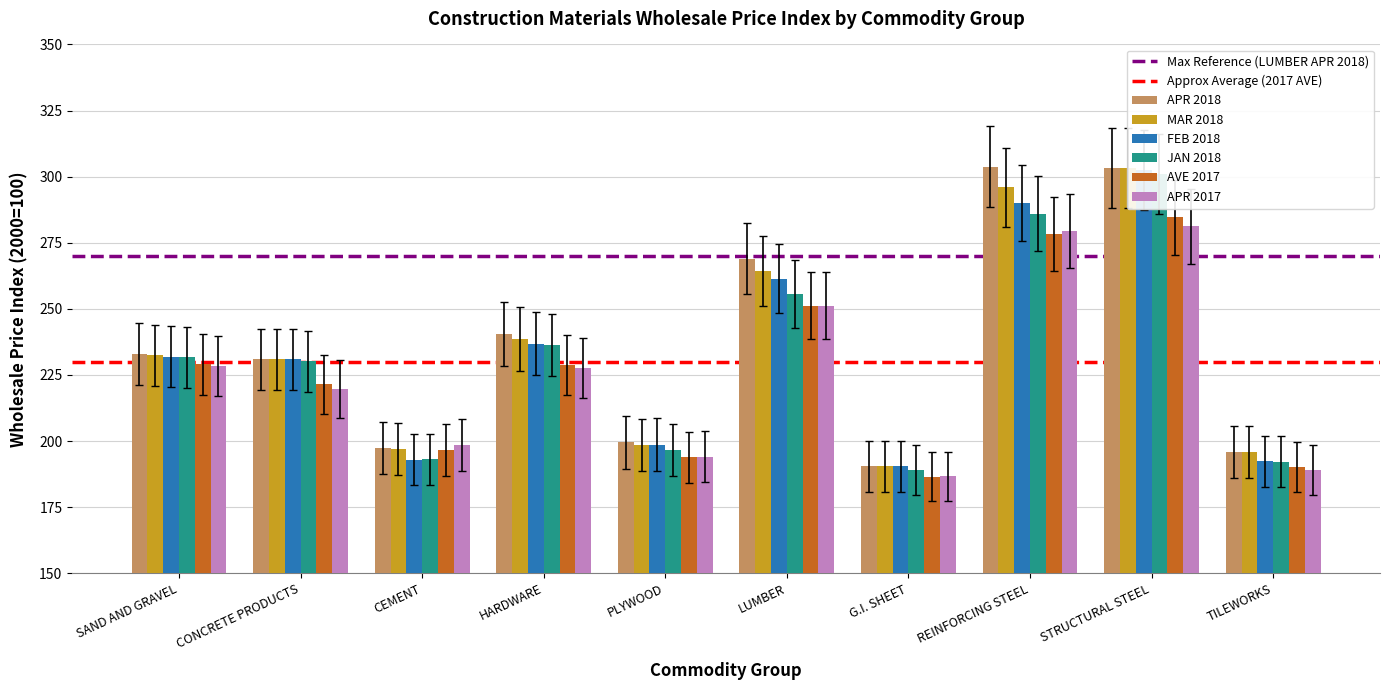

Which category has the lowest value in the APR 2018 series?

G.I. SHEET